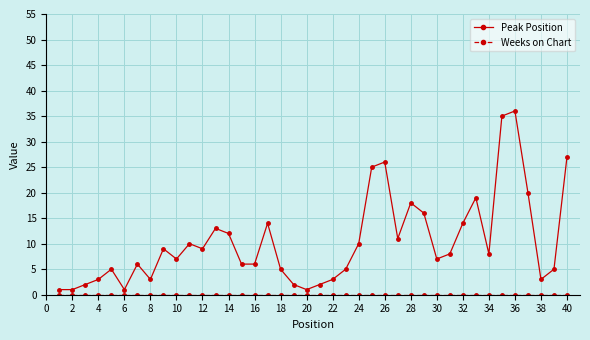

Which series has the largest range (max minus min)?

Peak Position